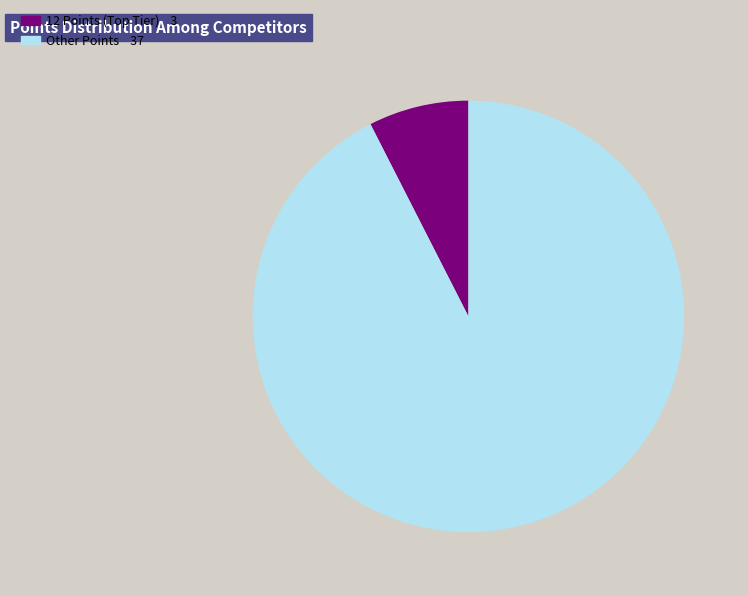

Does any single category account for the majority?

Yes